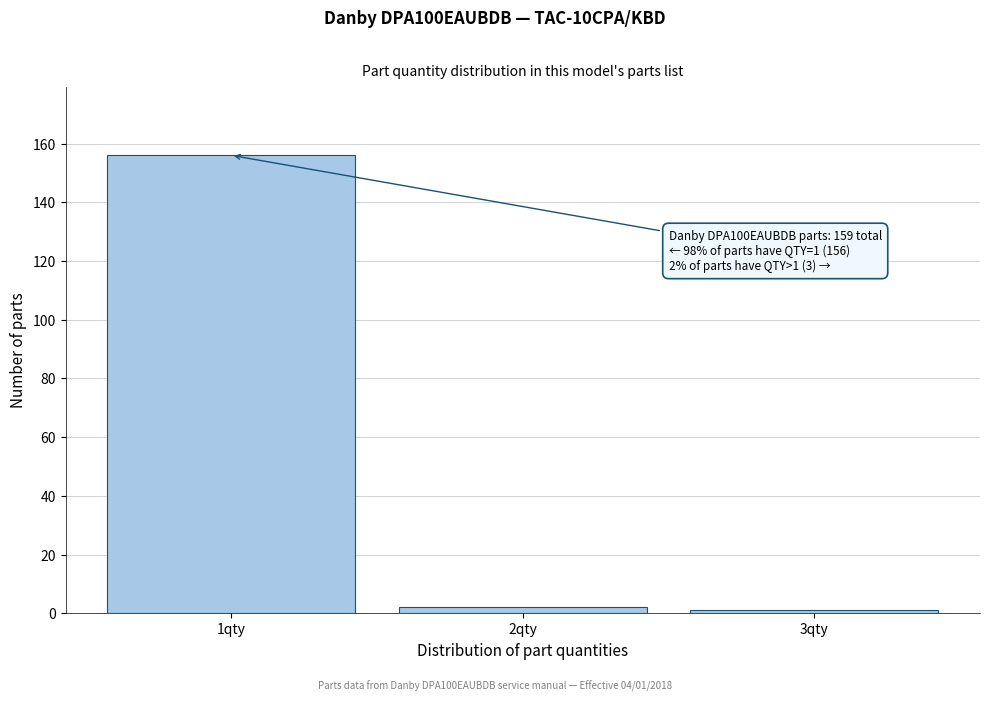

Over which range of the x-axis is the bar tallest?

0.5 to 1.5